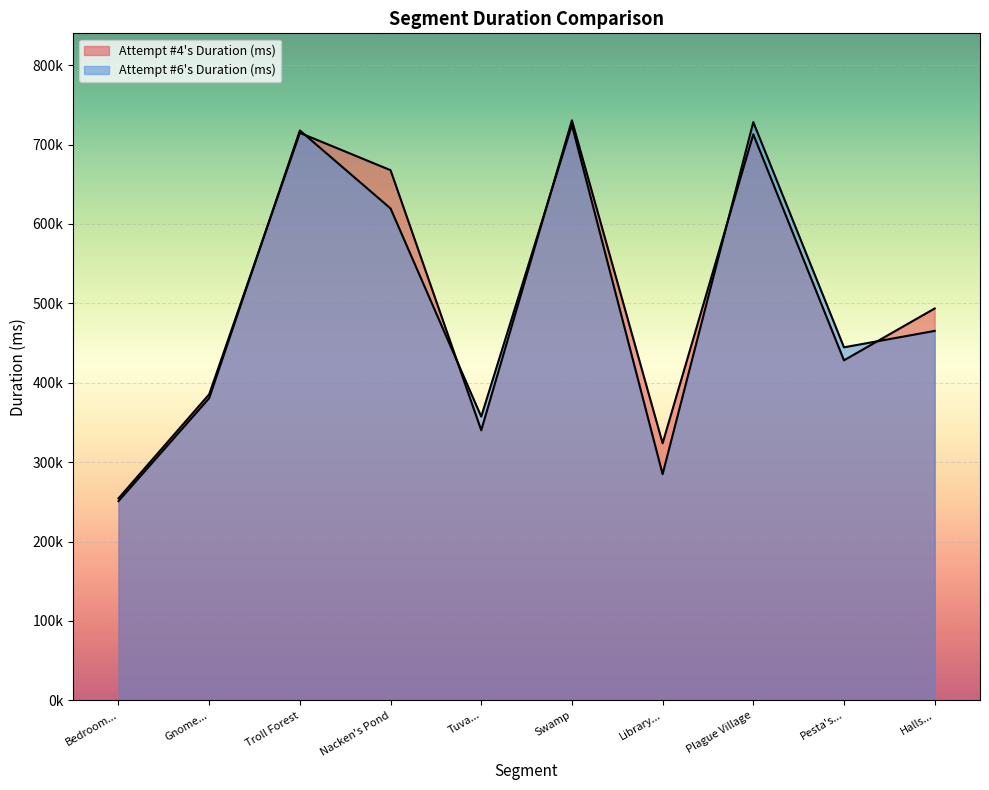

How many values in the Attempt #4's Duration (ms) series exceed 493501?

4